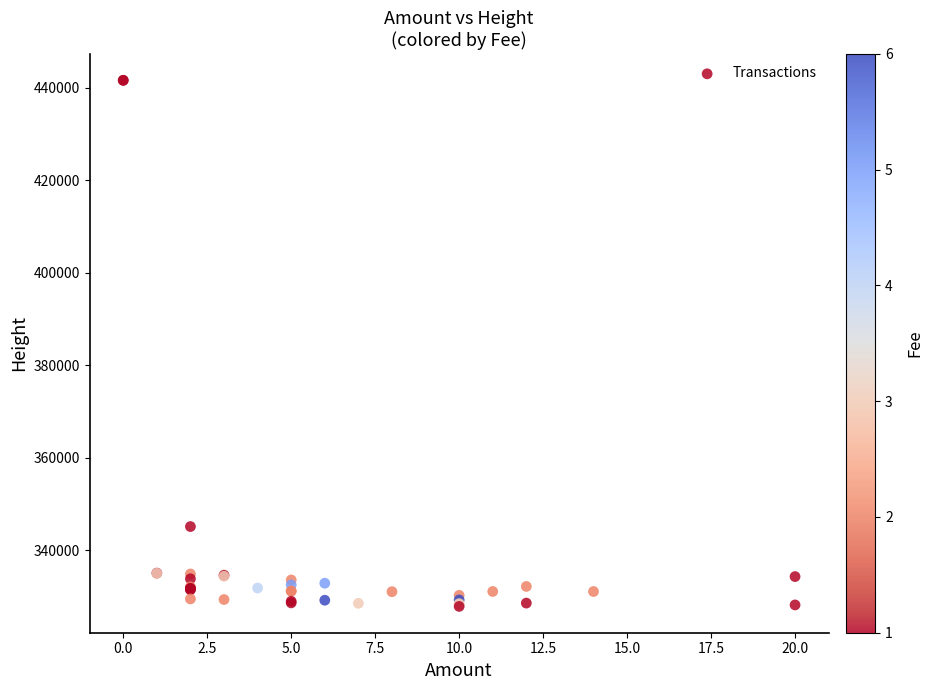

What Y value in the scatter plot is closest to 384762?

345128